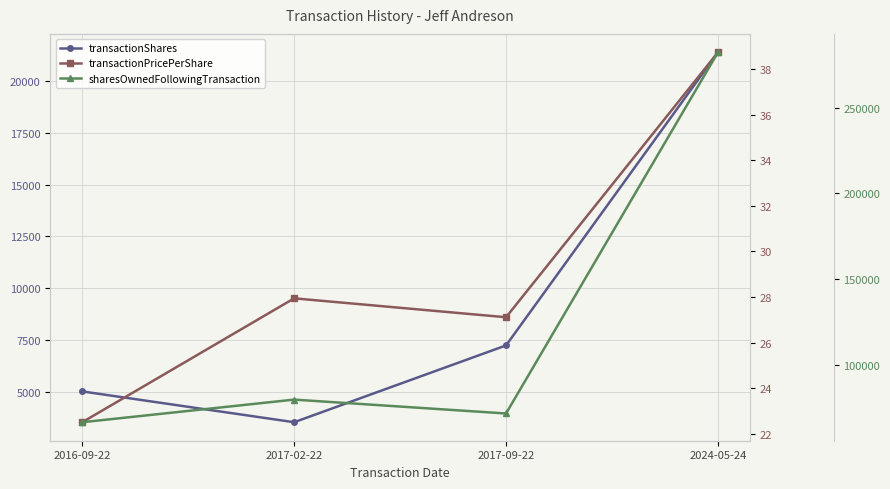

What is the label of the 4th point from the right?

2016-09-22